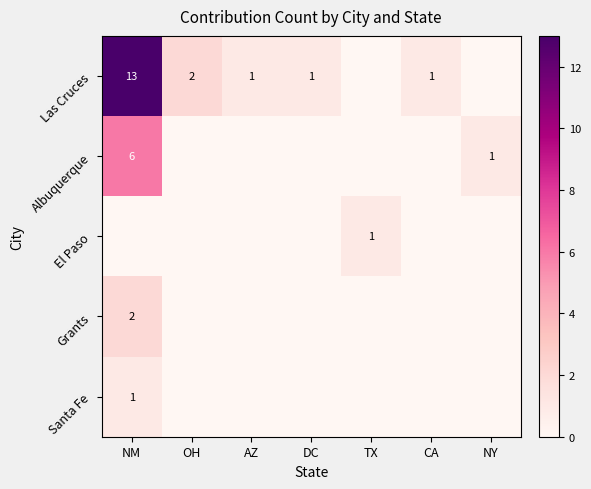

The Las Cruces series shows 4 at NM. True or false?

False